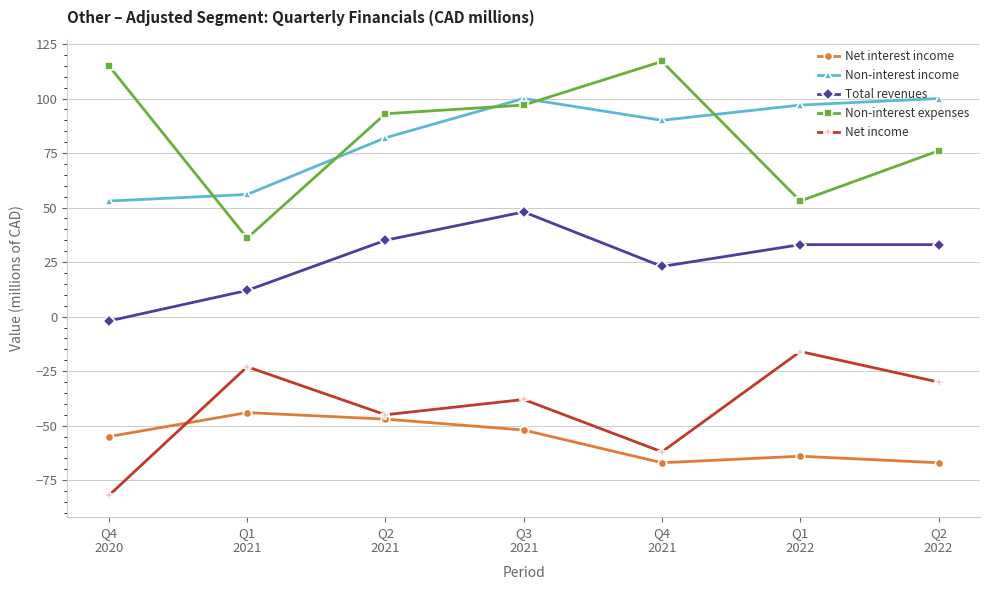

Reading right to left, transcribe all the data shown in this chart.

Net interest income: -67	-64	-67	-52	-47	-44	-55
Non-interest income: 100	97	90	100	82	56	53
Total revenues: 33	33	23	48	35	12	-2
Non-interest expenses: 76	53	117	97	93	36	115
Net income: -30	-16	-62	-38	-45	-23	-82